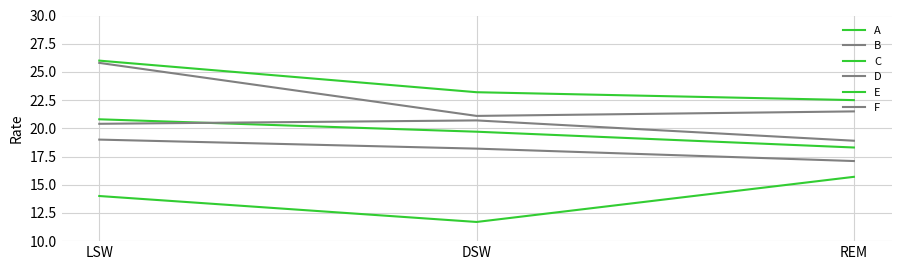

What is the total value across all series at DSW?

114.6